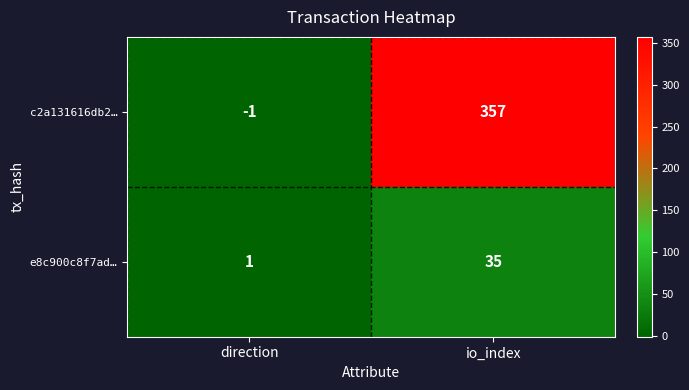

Which series changed the most between direction and io_index?

c2a131616db2…